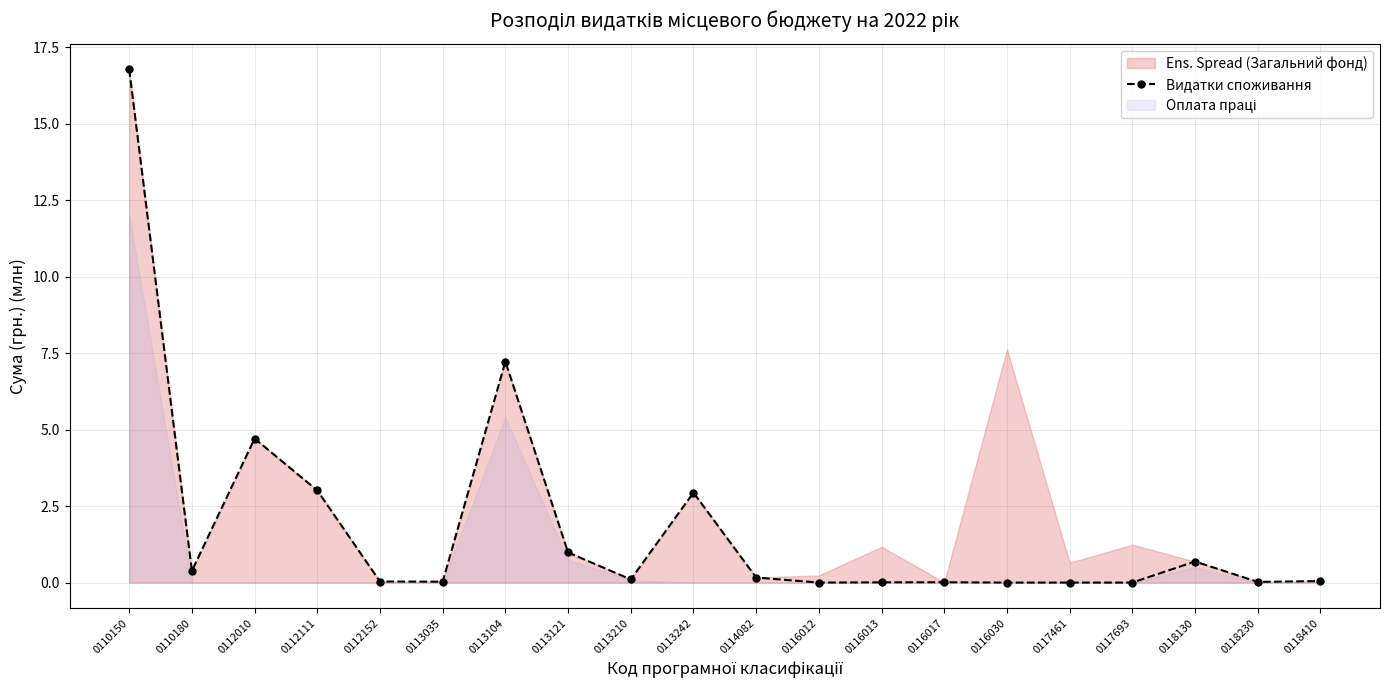

What is the value of the 18th point from the left?

0.7